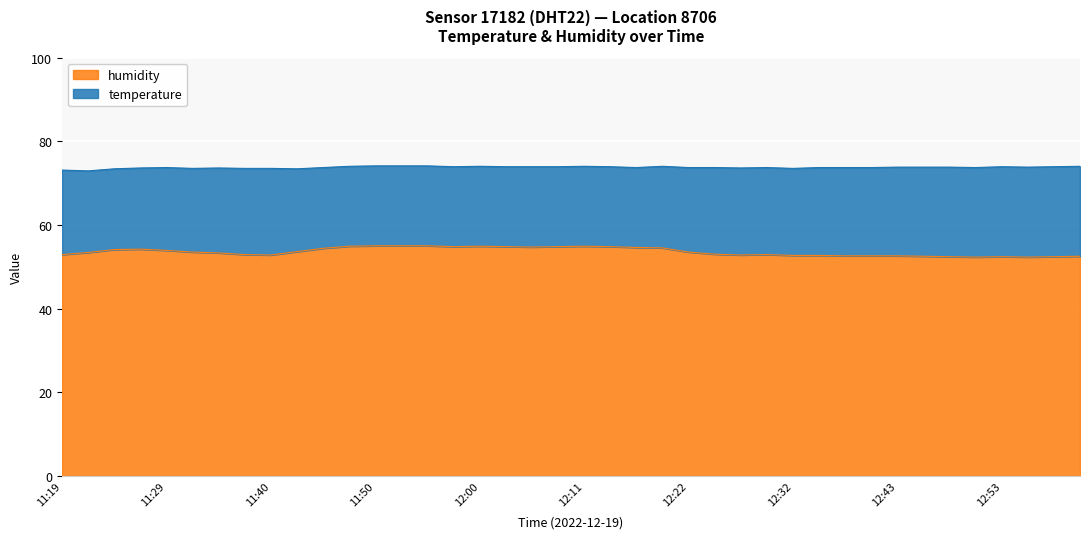

What is the label of the 17th point from the right?

12:19